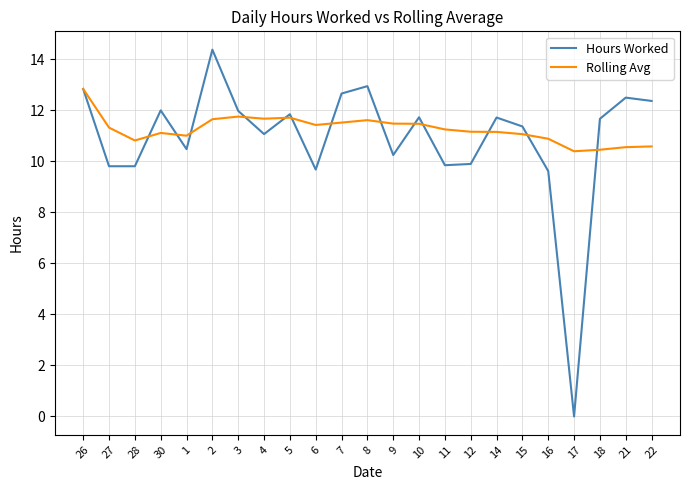

What is the highest value of the Rolling Avg series?

12.8